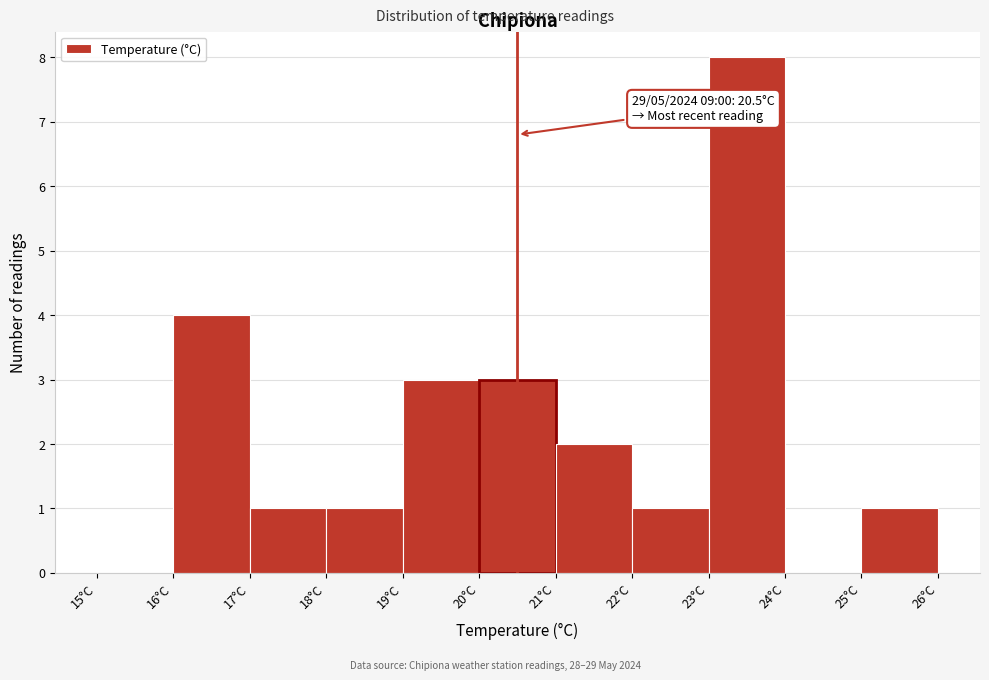

Over which range of the x-axis is the bar tallest?

23 to 24